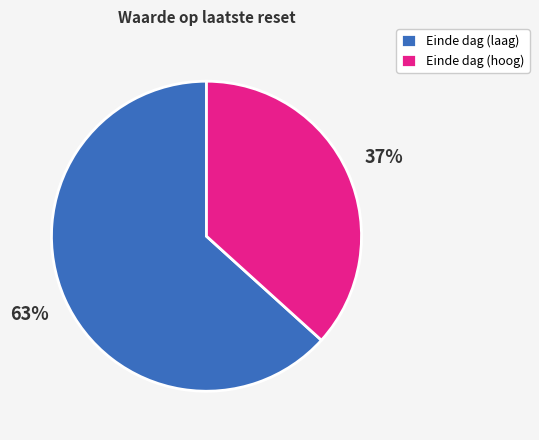

What is the largest slice in the pie chart?

Einde dag (laag)